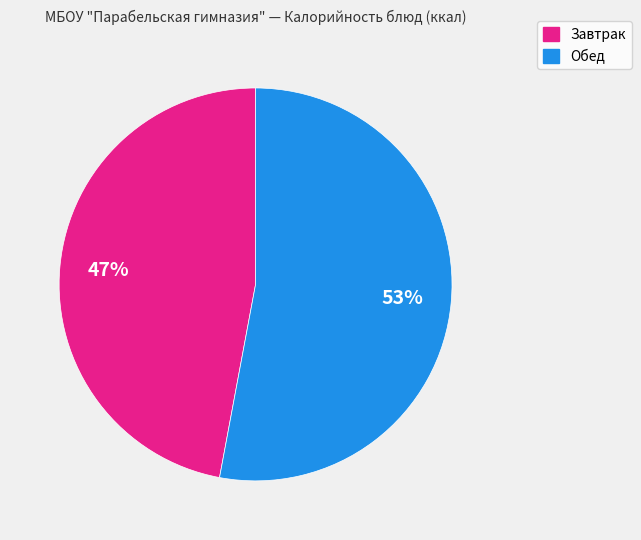

Does Обед account for over 50% of the chart?

Yes